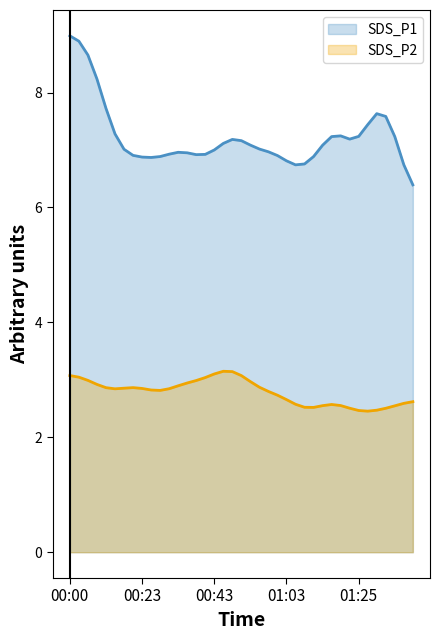

Which series has the largest total across all categories?

SDS_P1